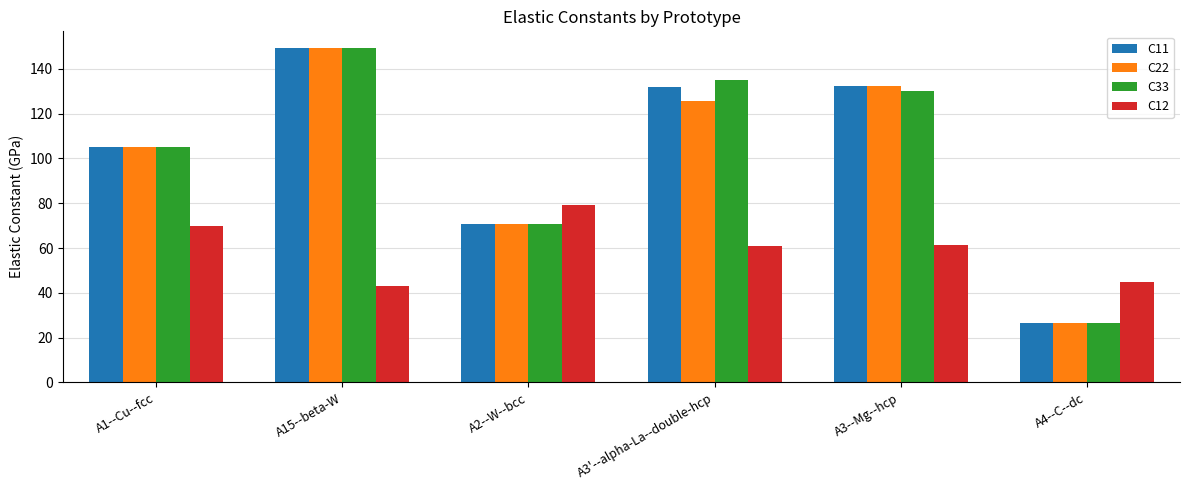

What are all the series names shown in the legend?

C11, C22, C33, C12